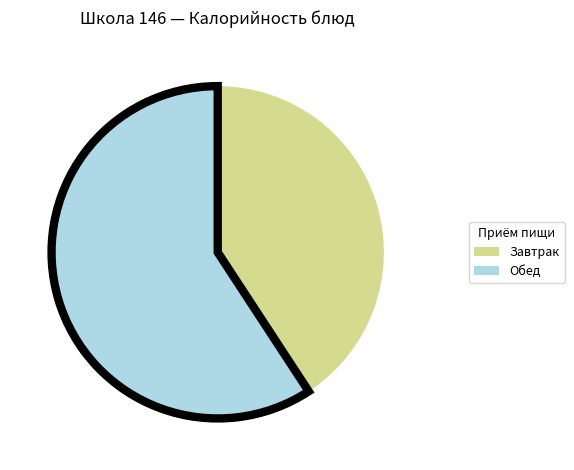

The Завтрак slice represents 51% of the pie. True or false?

False